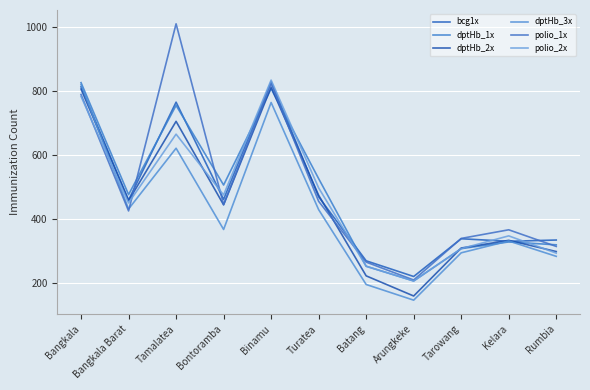

Count the number of data series in this chart.

6